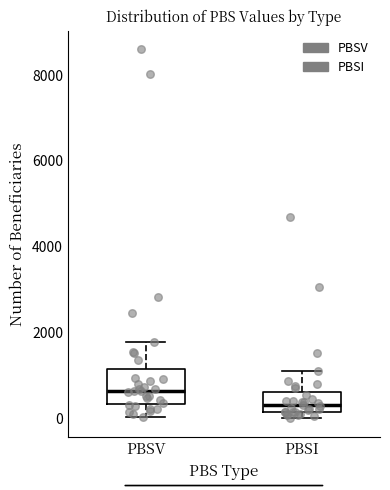

Where is the upper edge of the box for PBSI on the y-axis? The values are not printed on the chart, so give them approximately, as read against the axis.

600